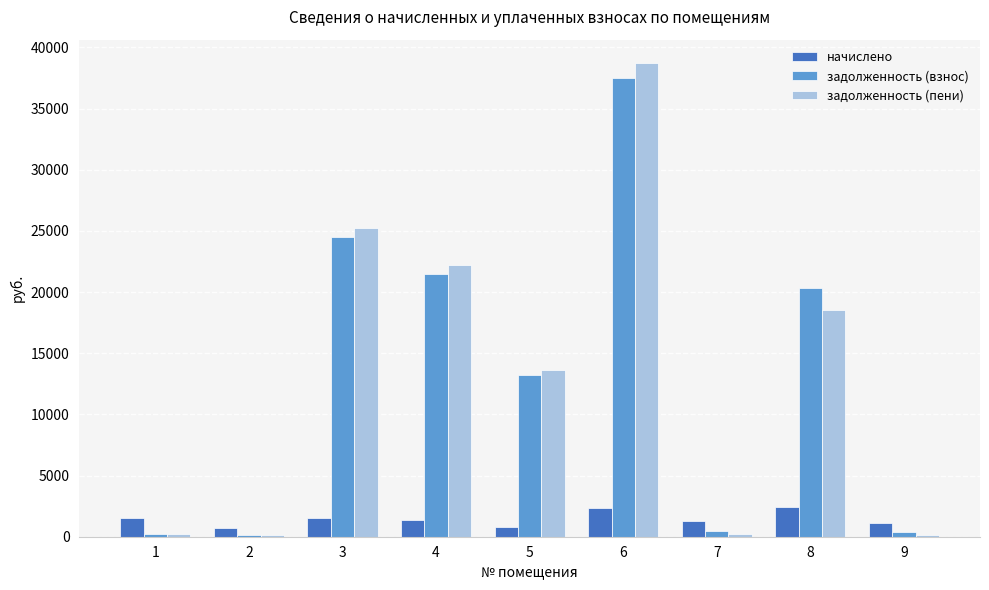

What is the spread (max minus min) of values at 8?

17919.5